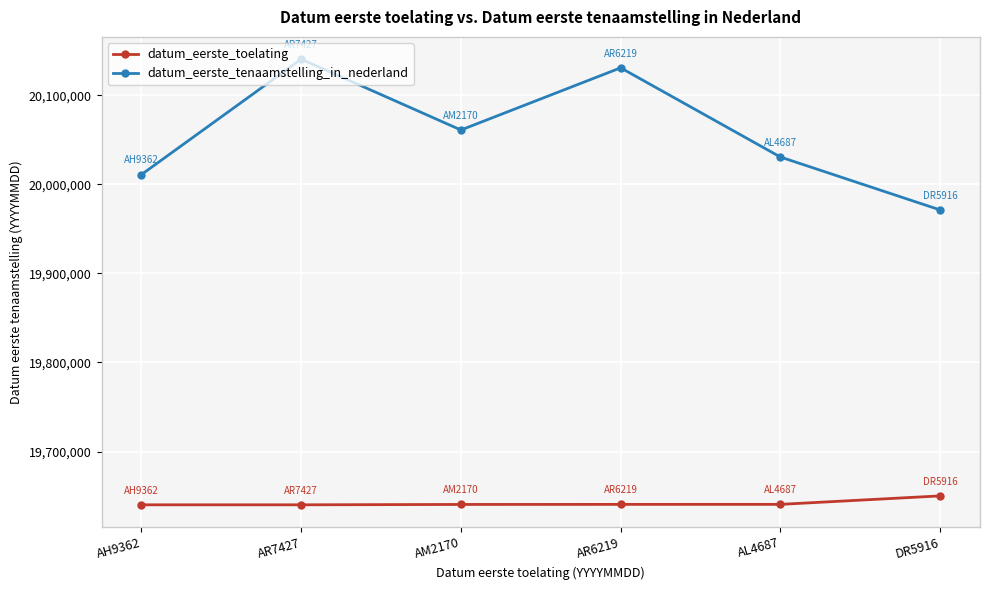

At how many categories does at least one series exceed 19817029?

6